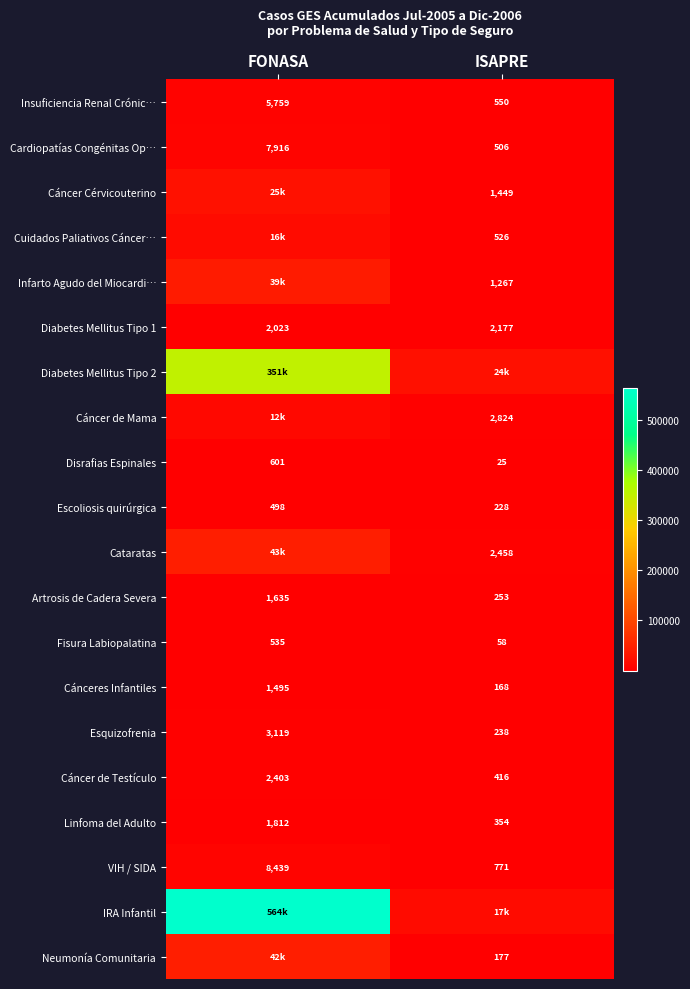

What is the sum of all Cáncer de Testículo values?

2819